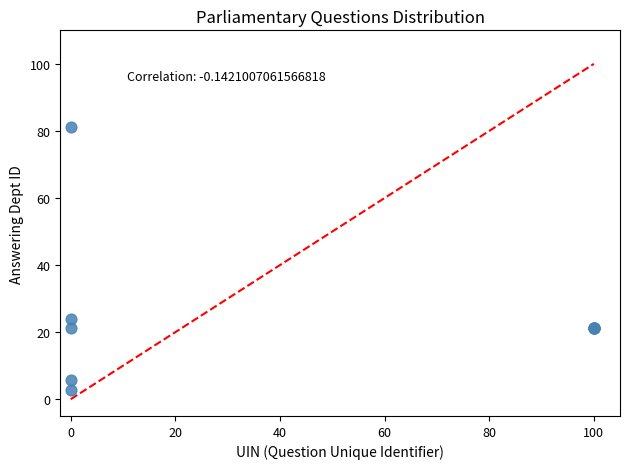

What Y value in the scatter plot is closest to 42?

24.0